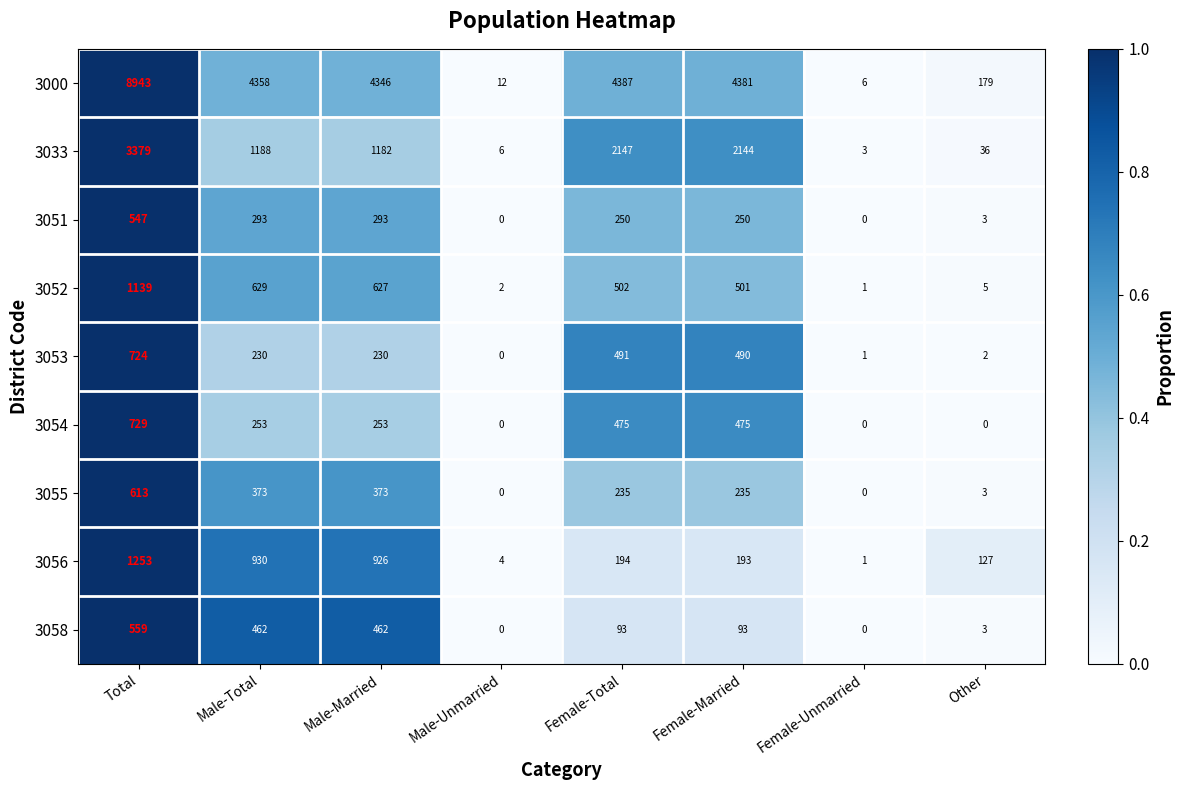

The value of 3054 at Female-Unmarried is 0. True or false?

True